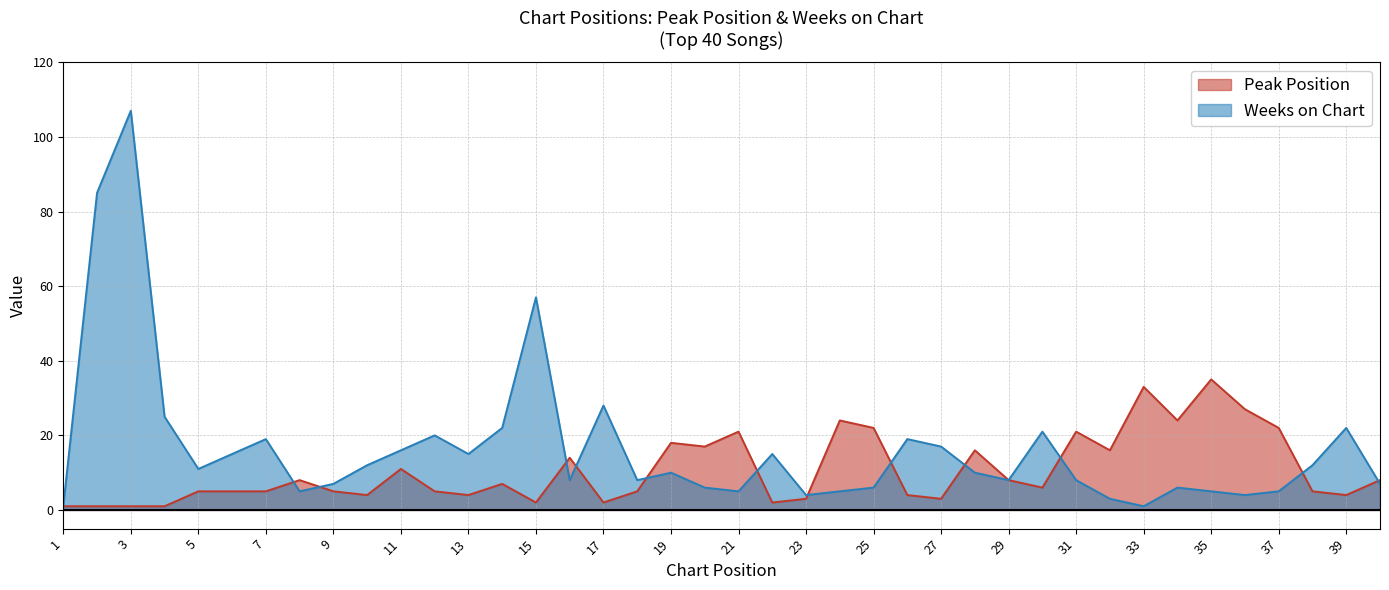

Is the value of Peak Position at 27 greater than the value of Weeks on Chart at 40?

No